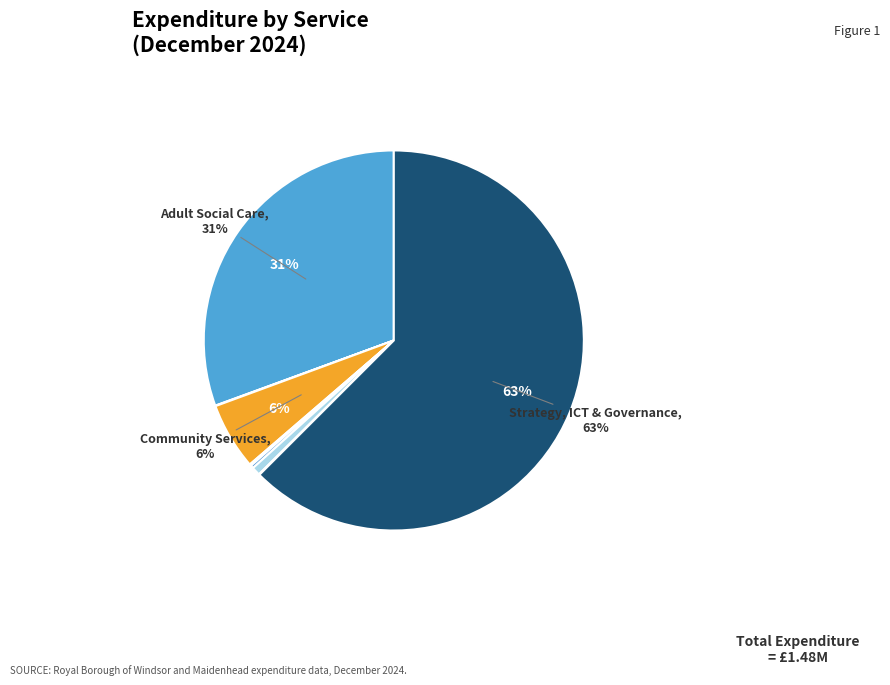

Which category accounts for the majority?

Strategy, ICT & Governance